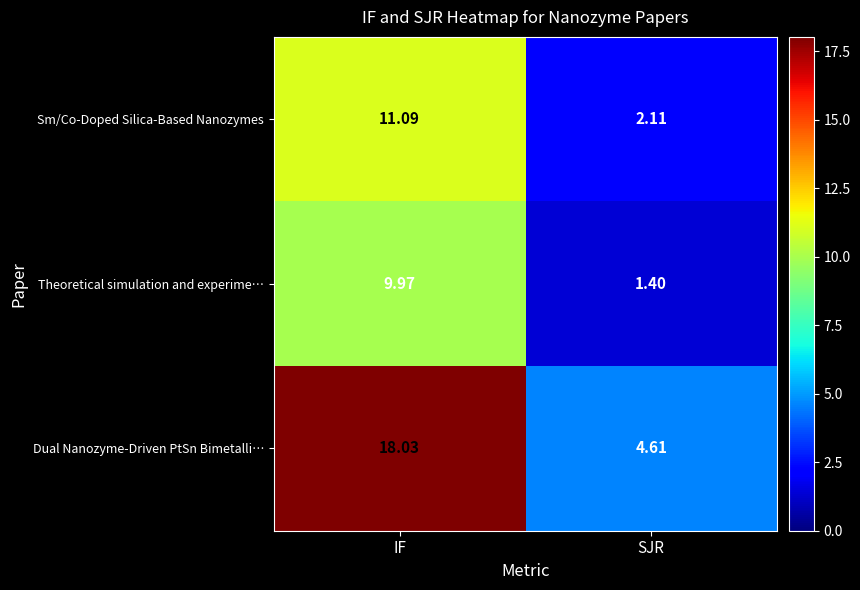

Which series has the largest total across all categories?

Dual Nanozyme-Driven PtSn Bimetalli…